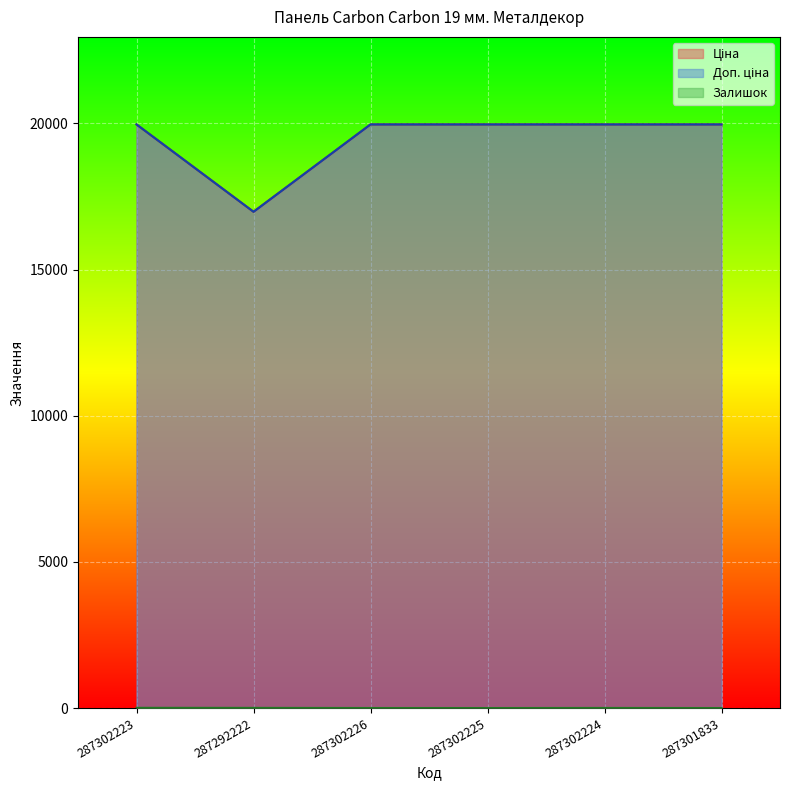

Count the number of categories in the chart.

6